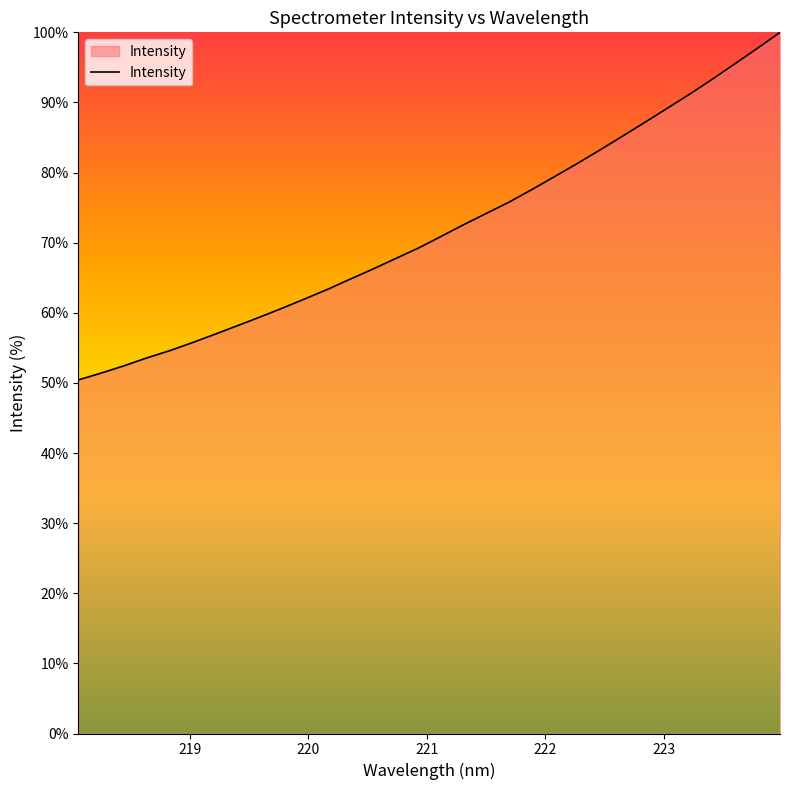

What is the minimum value shown in the chart?

50.4